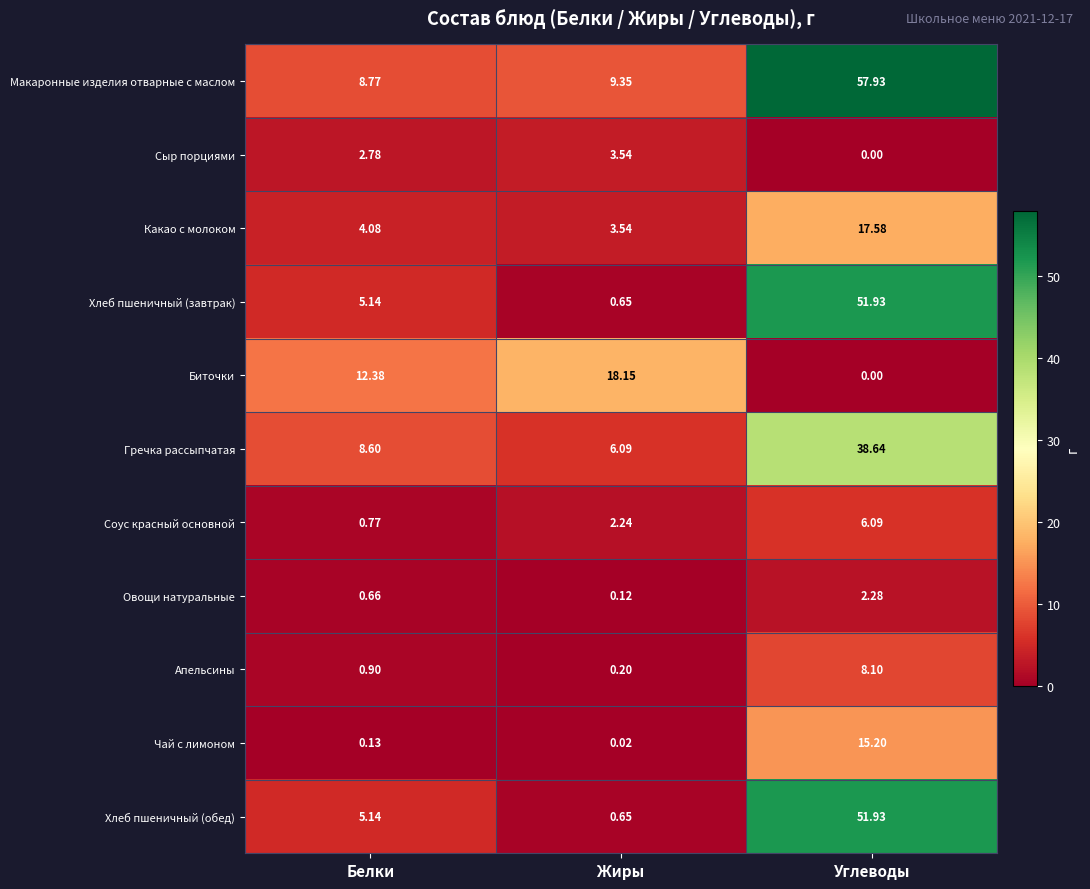

At which label is Макаронные изделия отварные с маслом closest to 33?

Жиры